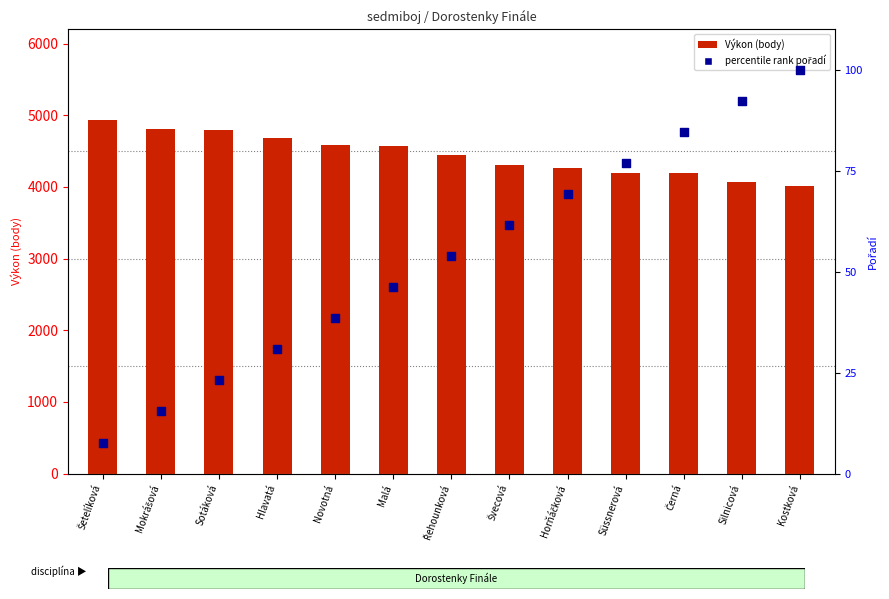

At which category is the sum across all series the highest?

Šetelíková